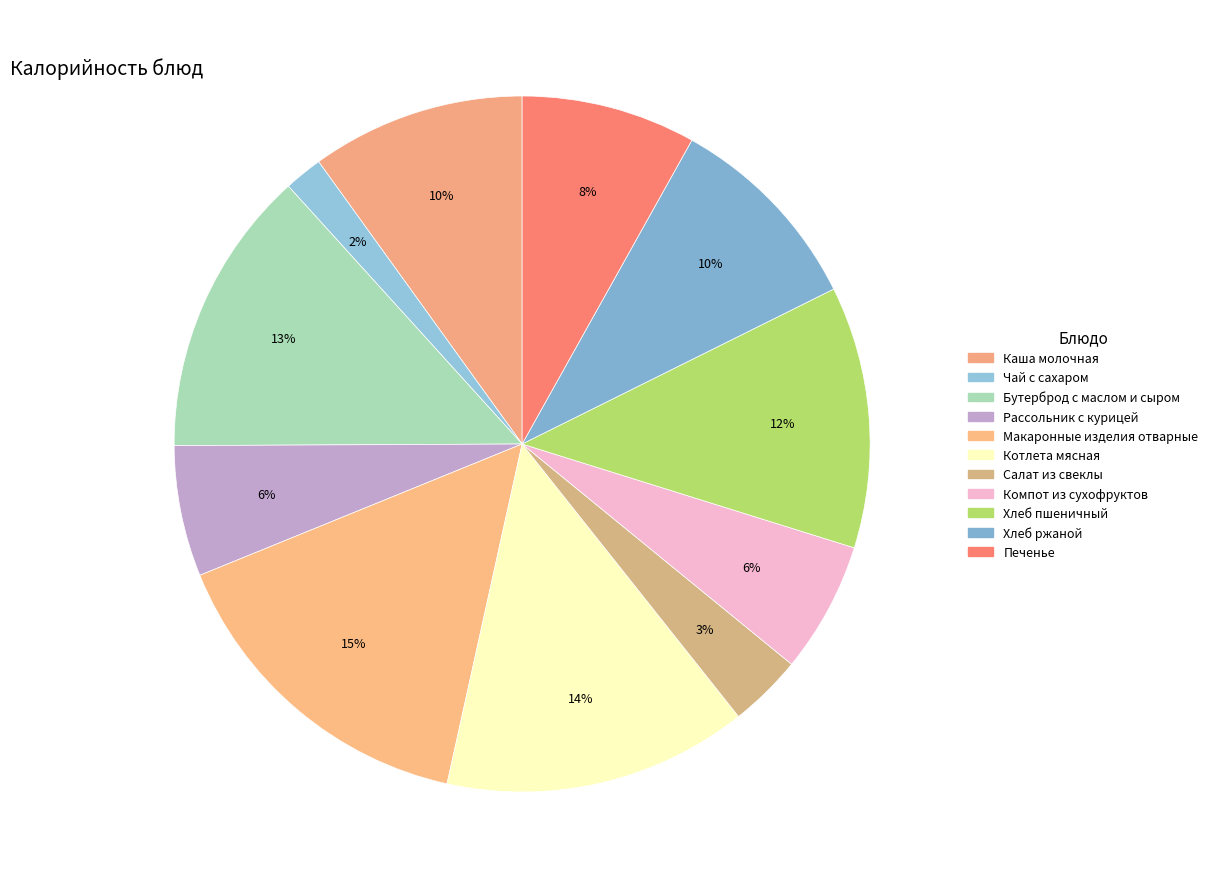

How many segments does this pie chart have?

11